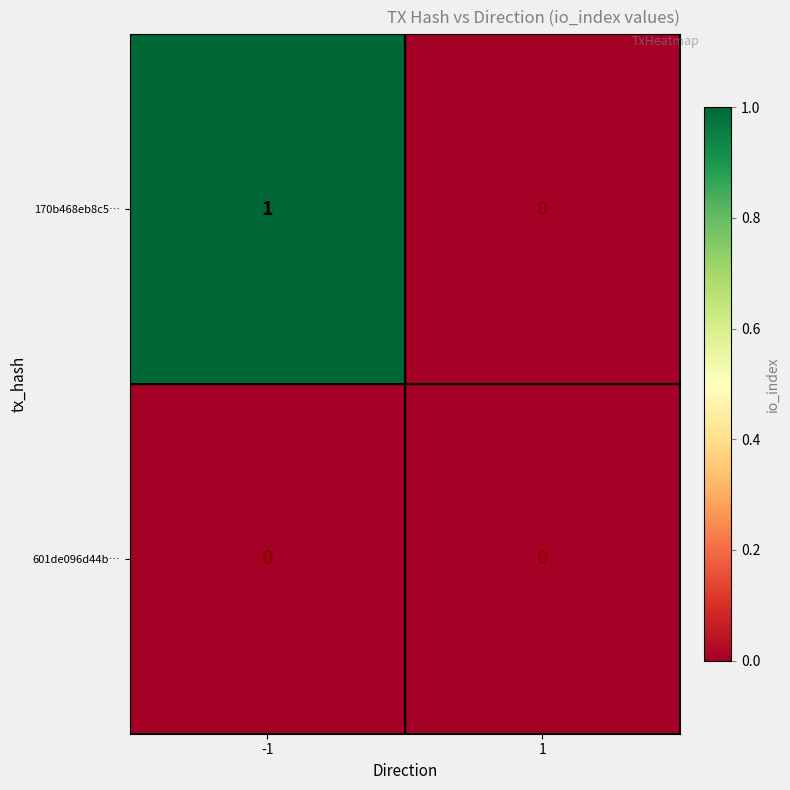

Rank the series by their maximum value, from highest to lowest.

170b468eb8c5…, 601de096d44b…